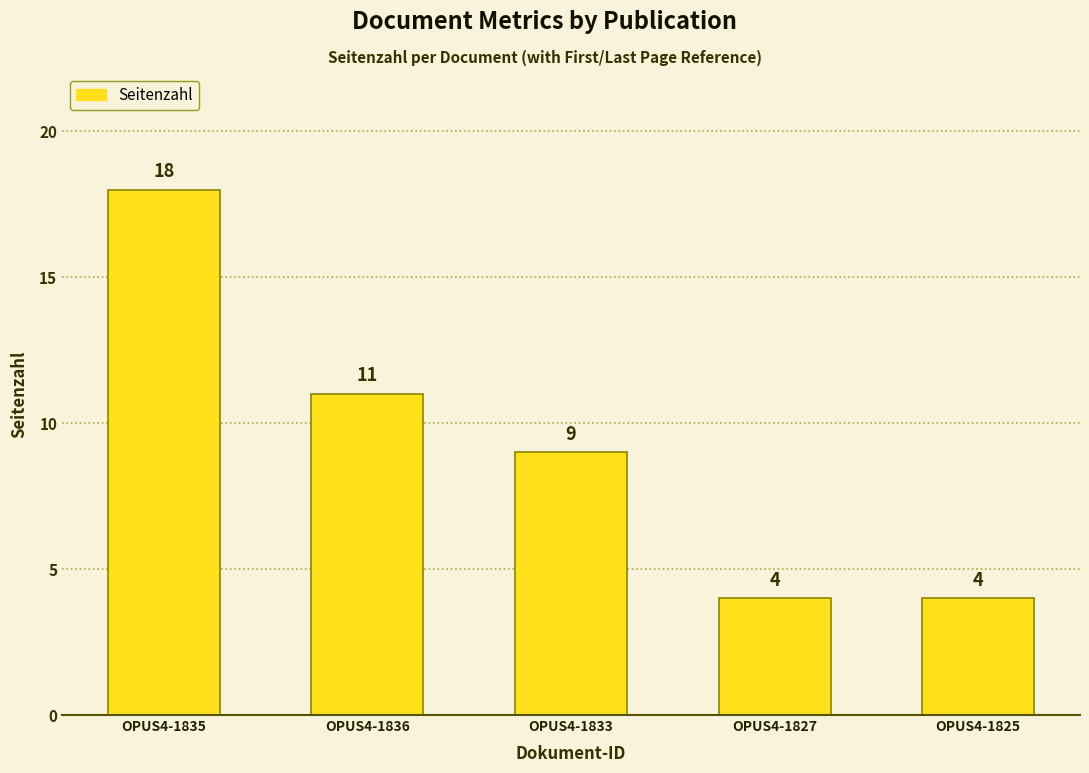

What is the maximum value shown in the chart?

18